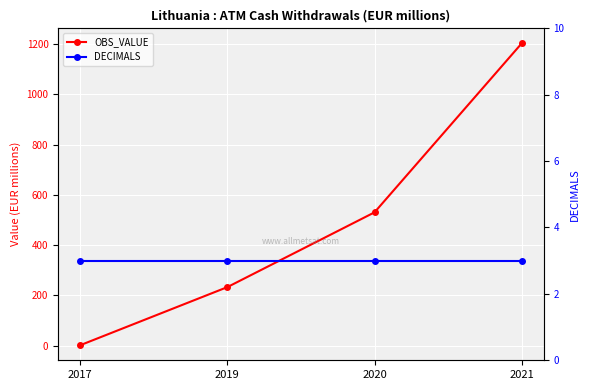

What is the value of the DECIMALS point at the 3rd from the left?

3.0